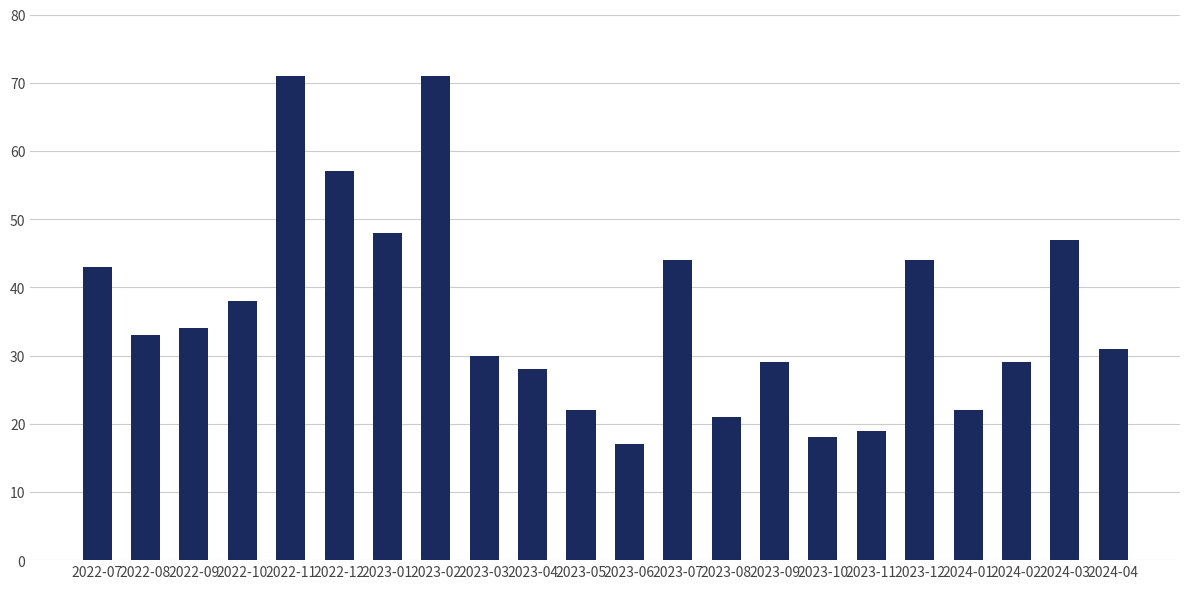

What is the label of the 17th bar from the right?

2022-12